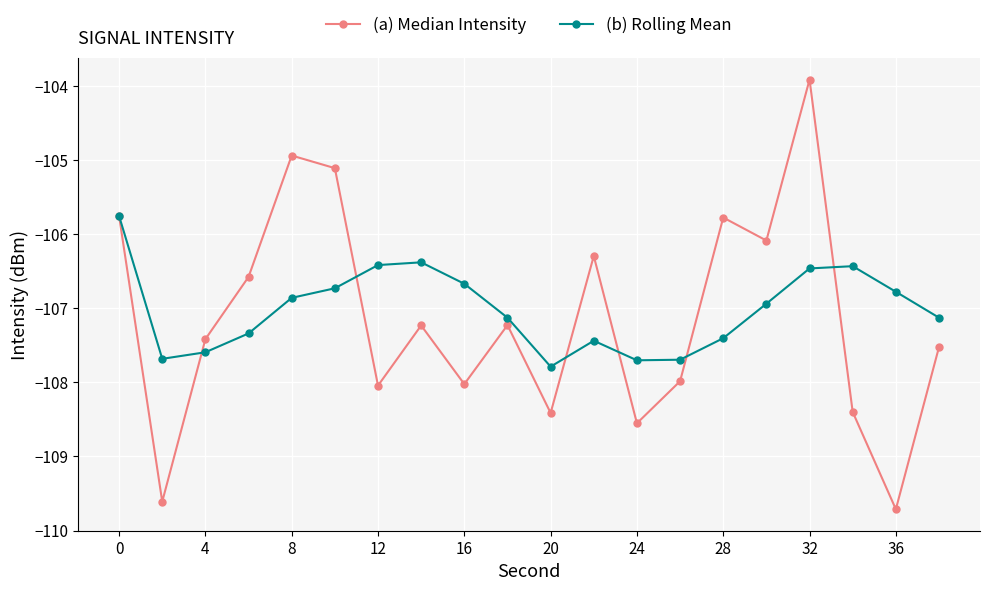

What is the value of the (a) Median Intensity point at the 3rd from the left?

-107.4